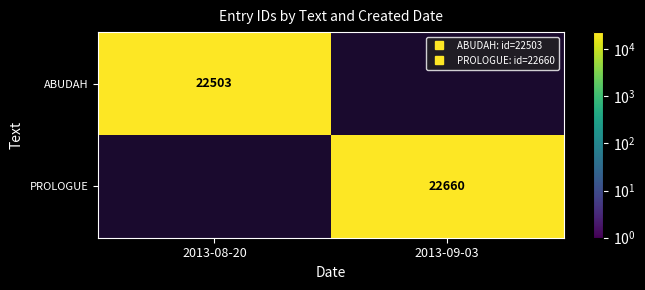

Rank the categories by PROLOGUE value from highest to lowest.

2013-08-20, 2013-09-03